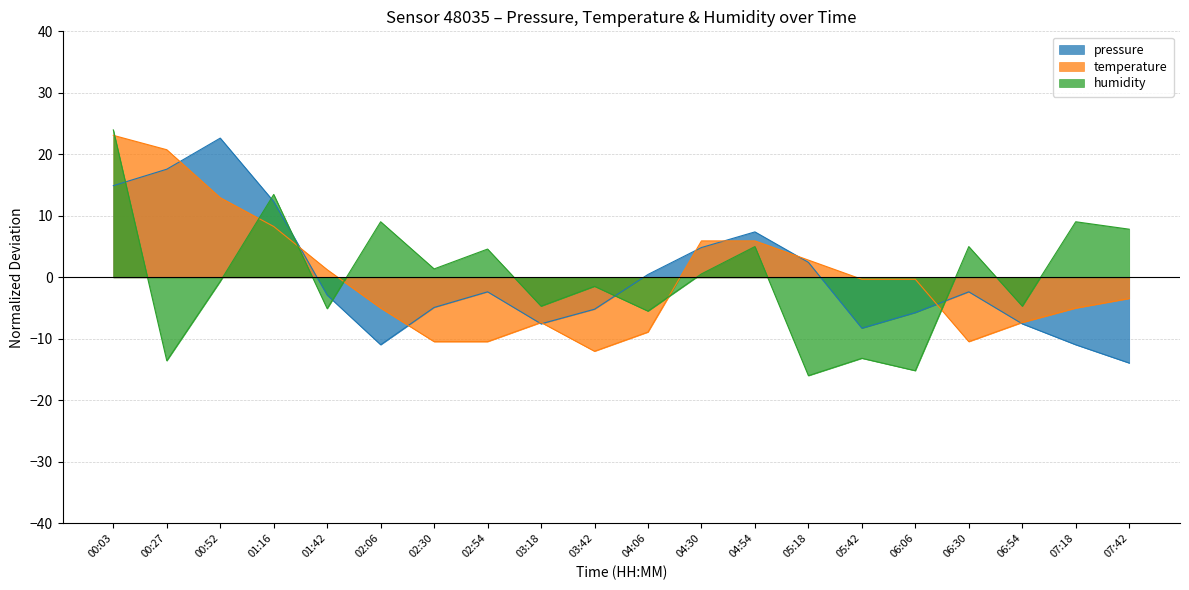

Reading left to right, what are all the values shown in this chart?

pressure: 00:03=14.9	00:27=17.6	00:52=22.6	01:16=12.3	01:42=-2.9	02:06=-11.0	02:30=-4.9	02:54=-2.4	03:18=-7.6	03:42=-5.2	04:06=0.5	04:30=4.9	04:54=7.4	05:18=2.4	05:42=-8.3	06:06=-5.7	06:30=-2.4	06:54=-7.6	07:18=-11.0	07:42=-13.9
temperature: 00:03=23.1	00:27=20.7	00:52=12.9	01:16=8.3	01:42=1.2	02:06=-5.0	02:30=-10.5	02:54=-10.5	03:18=-7.3	03:42=-12.0	04:06=-8.9	04:30=5.9	04:54=5.9	05:18=2.8	05:42=-0.3	06:06=-0.3	06:30=-10.5	06:54=-7.3	07:18=-5.0	07:42=-3.4
humidity: 00:03=24.0	00:27=-13.6	00:52=-0.6	01:16=13.5	01:42=-5.1	02:06=9.0	02:30=1.4	02:54=4.6	03:18=-4.7	03:42=-1.5	04:06=-5.5	04:30=0.6	04:54=5.0	05:18=-16.0	05:42=-13.2	06:06=-15.2	06:30=5.0	06:54=-4.7	07:18=9.0	07:42=7.8